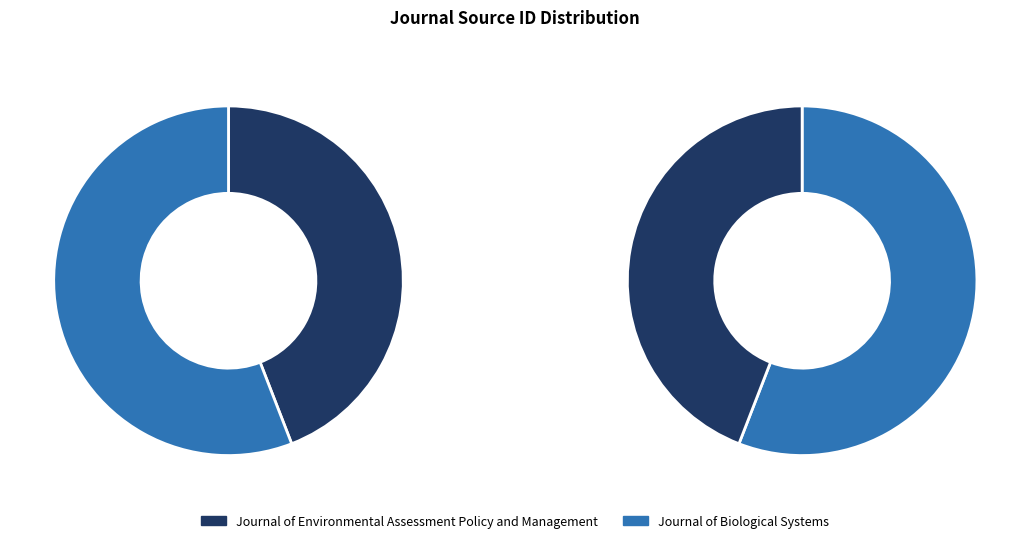

To the nearest percent, what percentage of the pie is Journal of Environmental Assessment Policy and Management?

44%